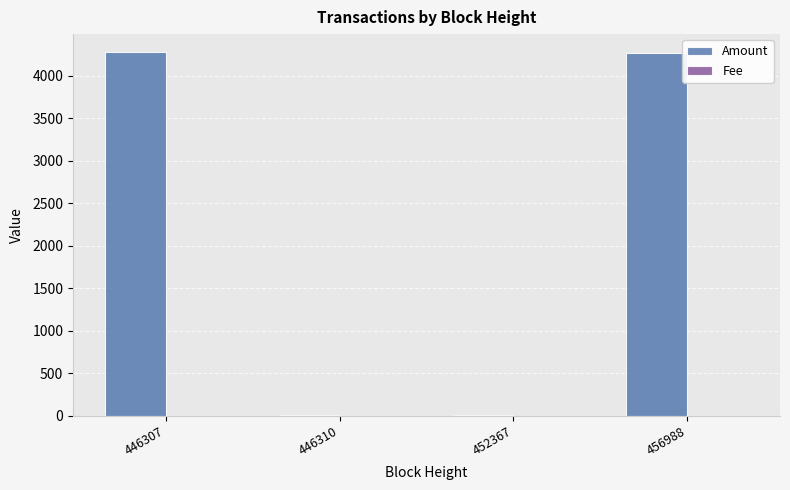

Which series has the largest total across all categories?

Amount